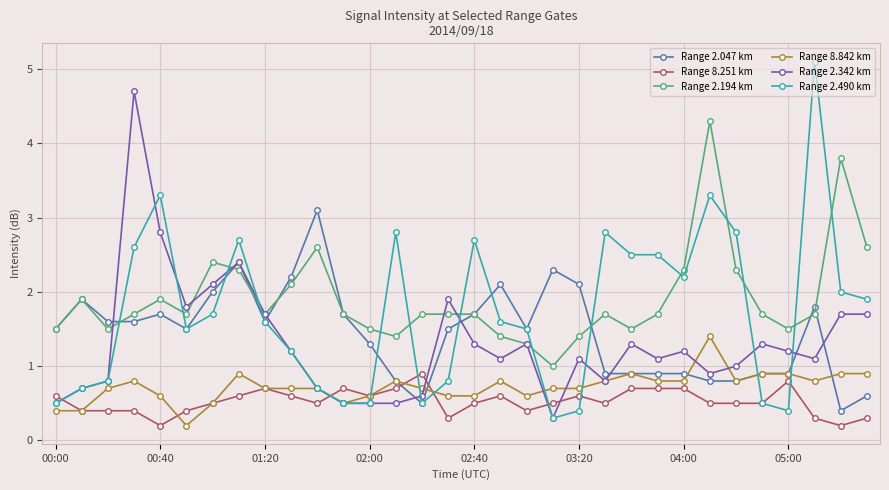

What is the value of the Range 2.047 km point at the 4th from the left?

1.6